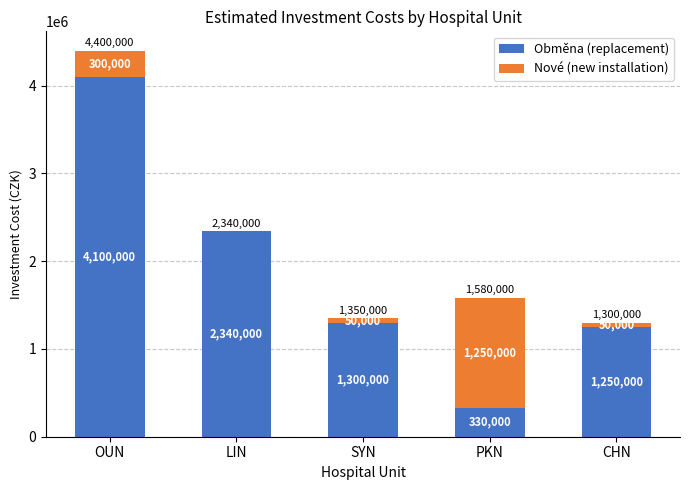

At which category is the sum across all series the highest?

OUN